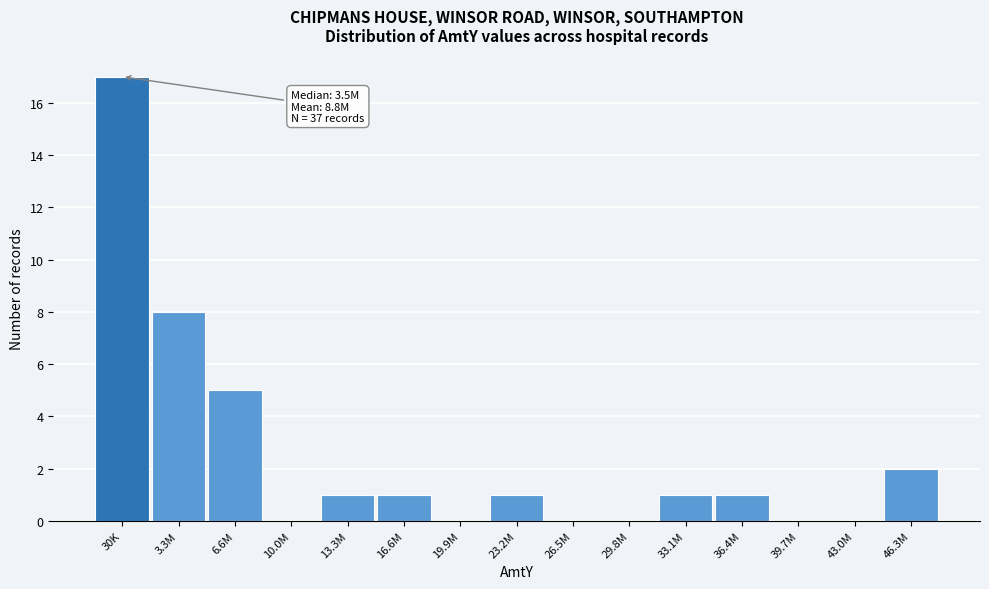

Reading left to right, list all the values displayed in this chart.

30K=17	3.3M=8	6.6M=5	10.0M=0	13.3M=1	16.6M=1	19.9M=0	23.2M=1	26.5M=0	29.8M=0	33.1M=1	36.4M=1	39.7M=0	43.0M=0	46.3M=2